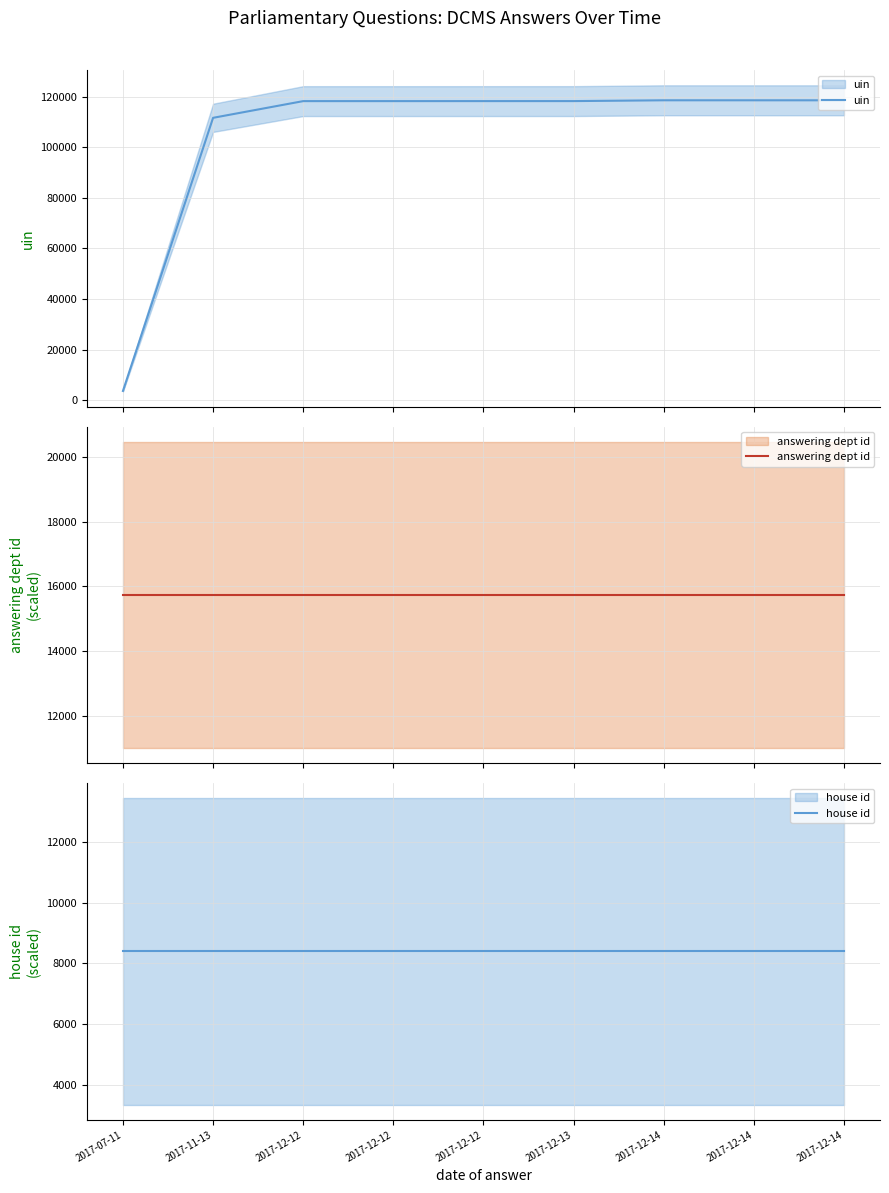

Reading left to right, transcribe all the data shown in this chart.

uin: 2017-07-11=3601.0	2017-11-13=111692.0	2017-12-12=118304.0	2017-12-12=118305.0	2017-12-12=118310.0	2017-12-13=118314.0	2017-12-14=118632.0	2017-12-14=118630.0	2017-12-14=118628.0
answering dept id: 2017-07-11=15740.3	2017-11-13=15740.3	2017-12-12=15740.3	2017-12-12=15740.3	2017-12-12=15740.3	2017-12-13=15740.3	2017-12-14=15740.3	2017-12-14=15740.3	2017-12-14=15740.3
house id: 2017-07-11=8394.8	2017-11-13=8394.8	2017-12-12=8394.8	2017-12-12=8394.8	2017-12-12=8394.8	2017-12-13=8394.8	2017-12-14=8394.8	2017-12-14=8394.8	2017-12-14=8394.8